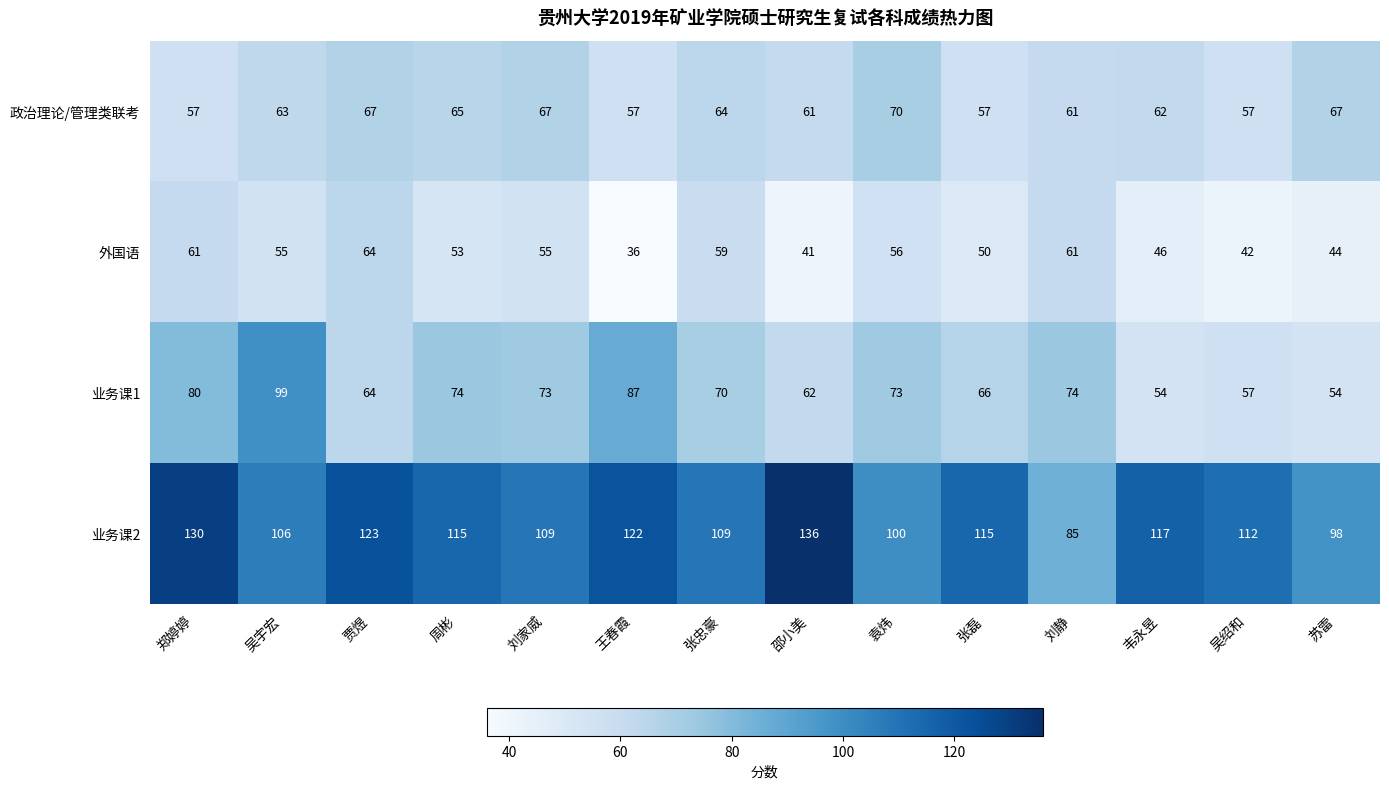

What value does the 业务课1 series have at 吴绍和, to the nearest 5?

55